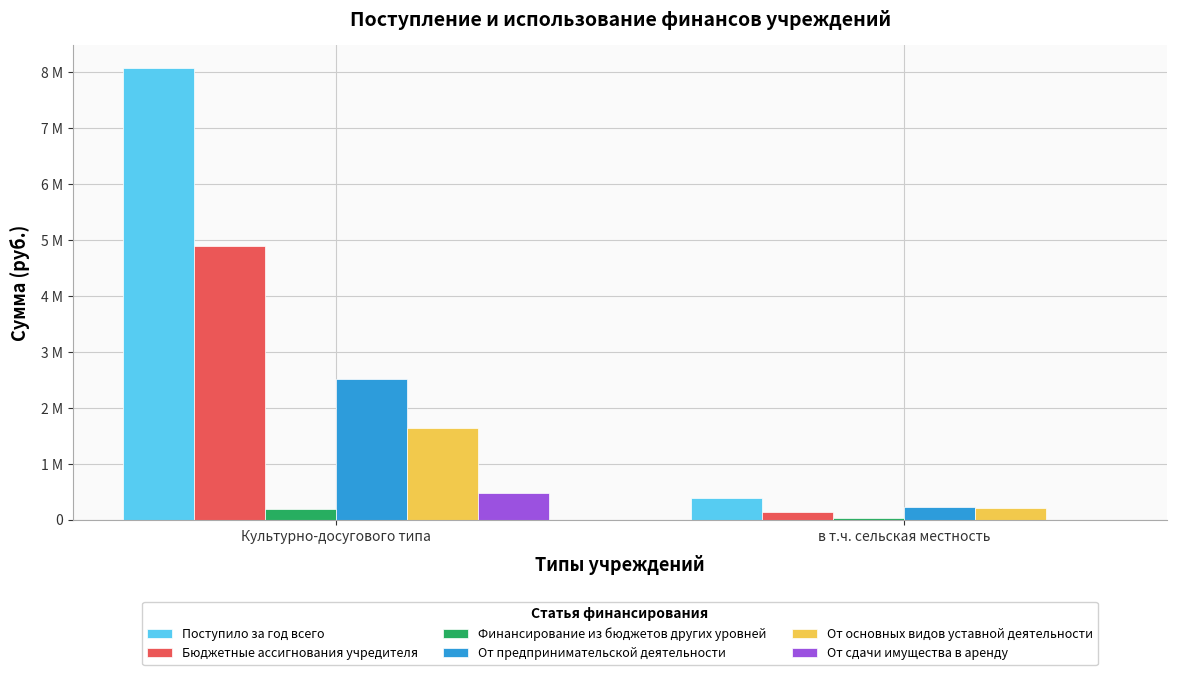

What are all the series names shown in the legend?

Поступило за год всего, Бюджетные ассигнования учредителя, Финансирование из бюджетов других уровней, От предпринимательской деятельности, От основных видов уставной деятельности, От сдачи имущества в аренду